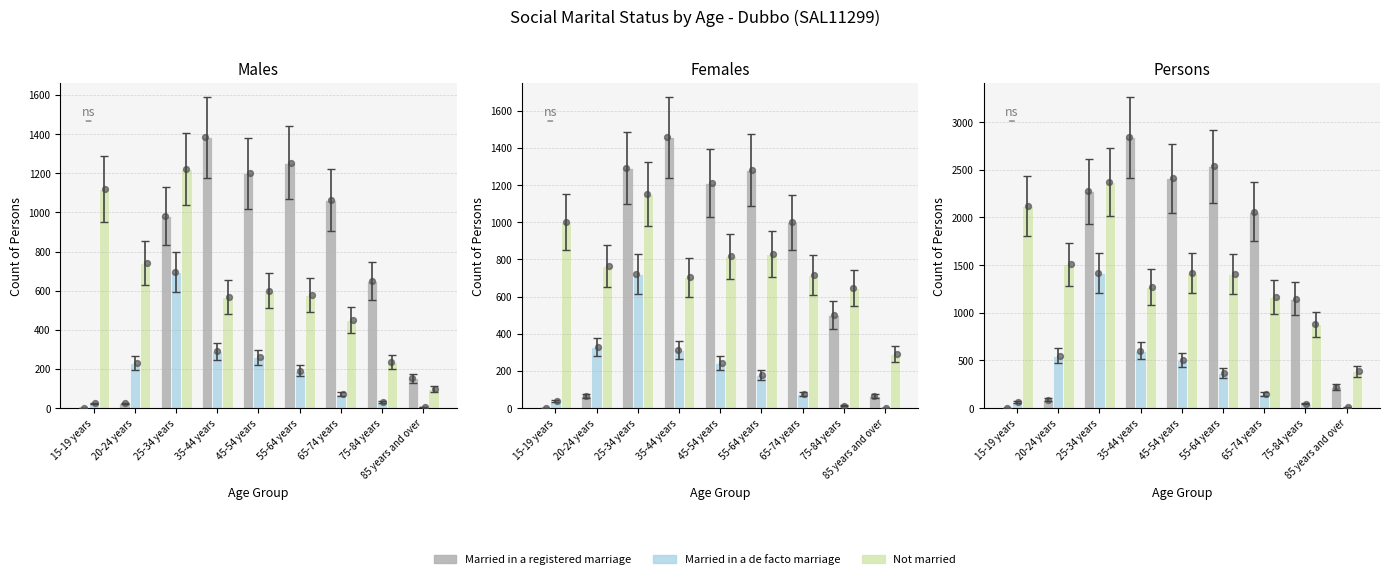

At how many categories does at least one series exceed 445?

8